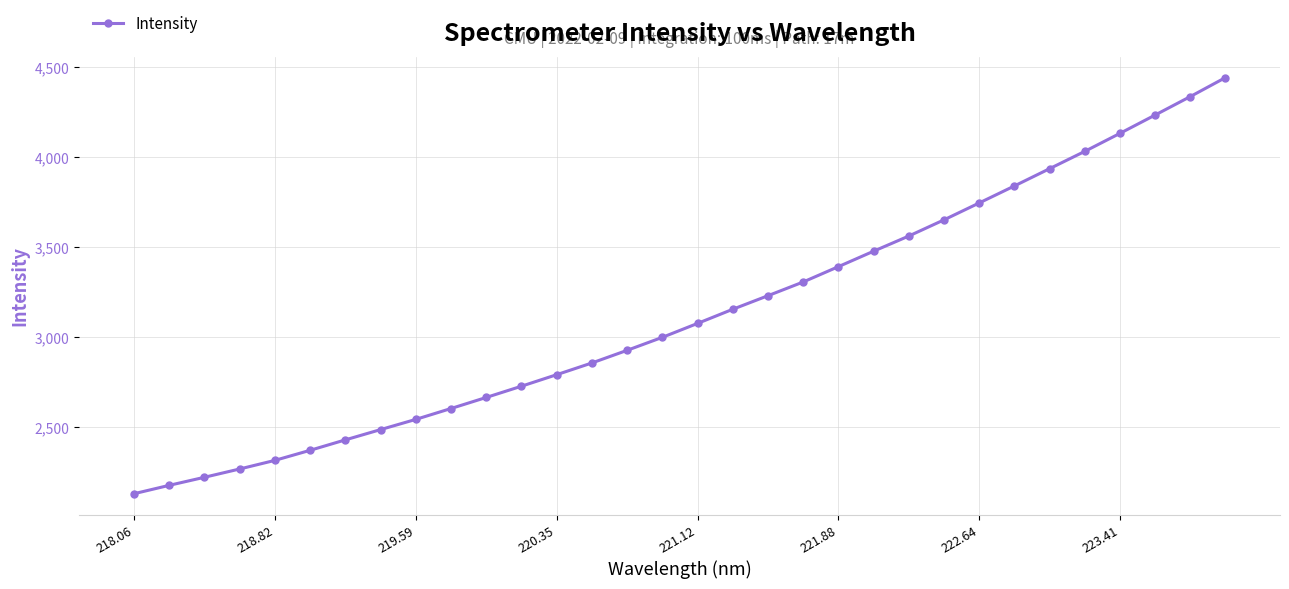

What is the difference between the maximum and minimum values?

2313.7